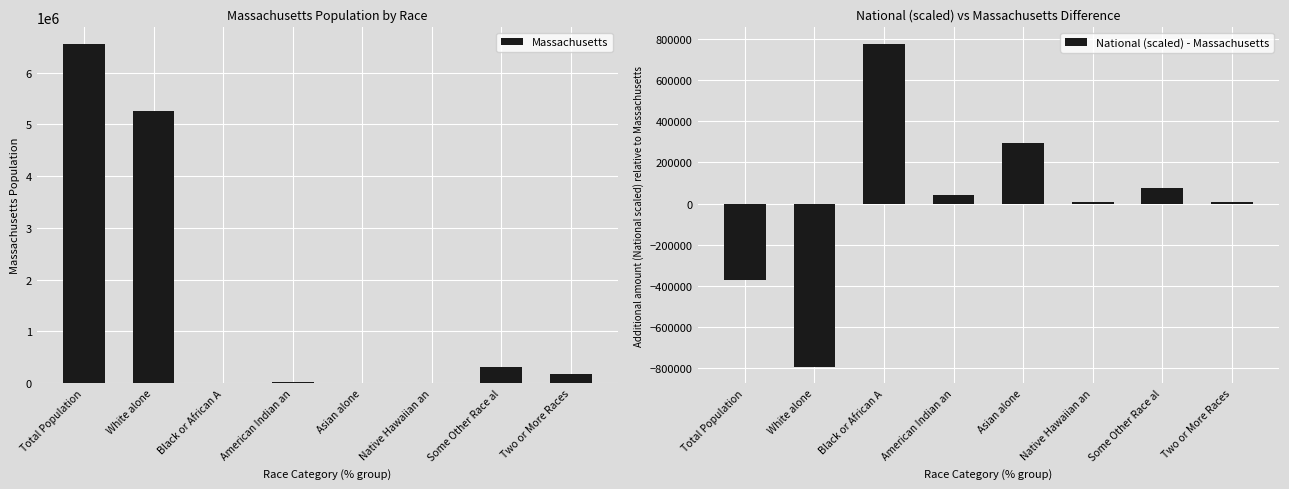

Reading right to left, list all the values displayed in this chart.

Massachusetts: Two or More Races=172003.0	Some Other Race al=305151.0	Native Hawaiian an=2223.0	Asian alone=768.0	American Indian an=18850.0	Black or African A=398.0	White alone=5265236.0	Total Population=6547629.0
National (scaled) - Massachusetts: Two or More Races=8178.5	Some Other Race al=76996.4	Native Hawaiian an=8577.3	Asian alone=292717.0	American Indian an=39795.0	Black or African A=778188.4	White alone=-794170.7	Total Population=-372718.2